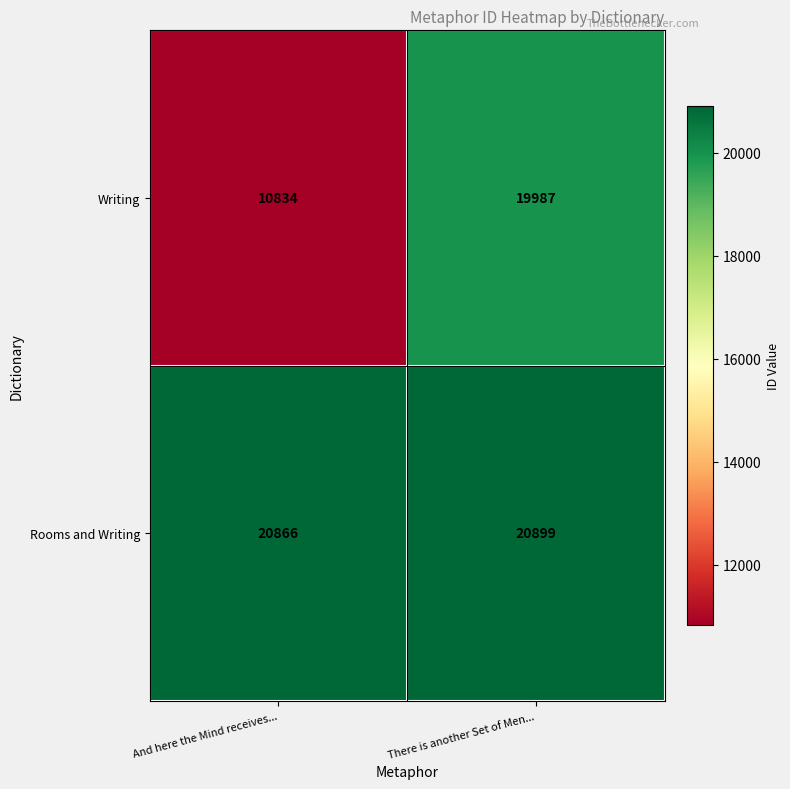

Reading left to right, extract all data points from this chart.

Writing: And here the Mind receives...=10834	There is another Set of Men...=19987
Rooms and Writing: And here the Mind receives...=20866	There is another Set of Men...=20899